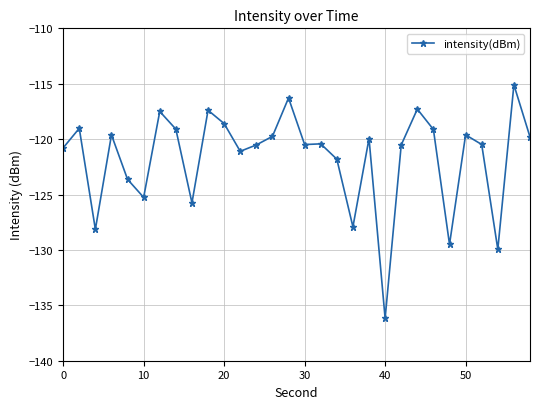

What is the difference between the maximum and minimum values?

21.1